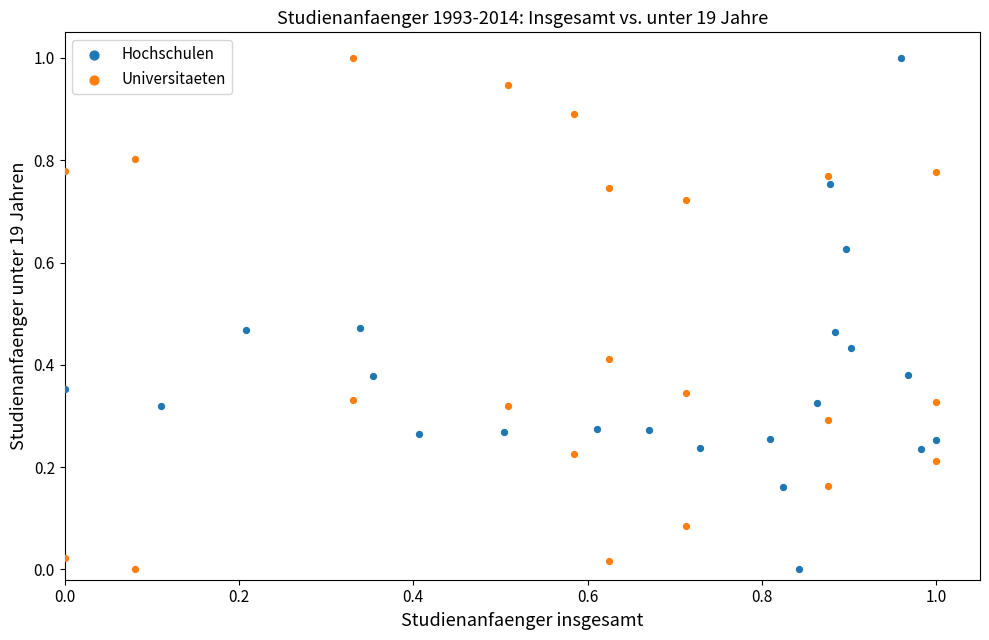

What are all the series names shown in the legend?

Hochschulen, Universitaeten